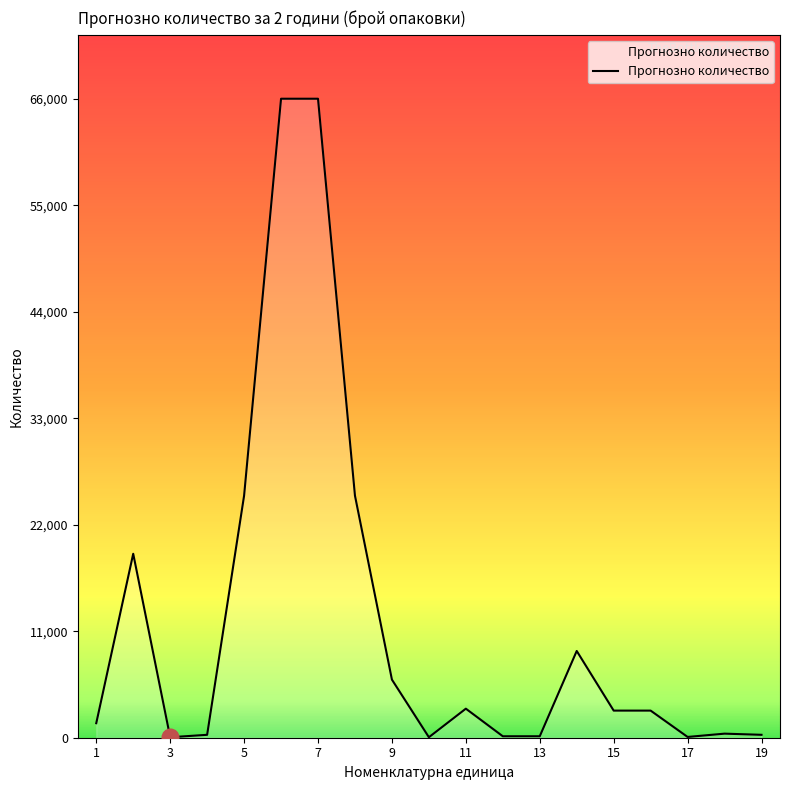

What is the greatest value displayed?

66000